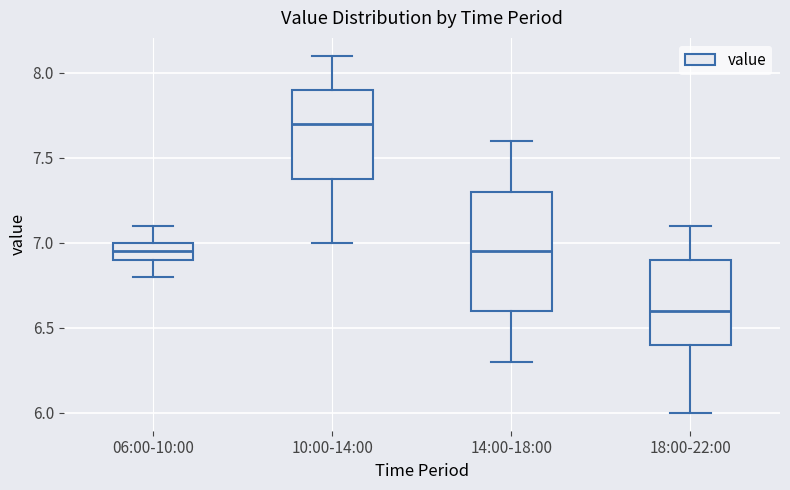

Reading left to right, transcribe this box plot: for each box, give where its median line is, the range the box spans, and where its two whiskers end, as read against the y-axis. The values are not printed on the chart, so give them approximately, as read against the axis.

06:00-10:00: median 6.95, box 6.90 to 7.00, whiskers 6.80 to 7.10
10:00-14:00: median 7.70, box 7.40 to 7.90, whiskers 7.00 to 8.10
14:00-18:00: median 6.95, box 6.60 to 7.30, whiskers 6.30 to 7.60
18:00-22:00: median 6.60, box 6.40 to 6.90, whiskers 6.00 to 7.10